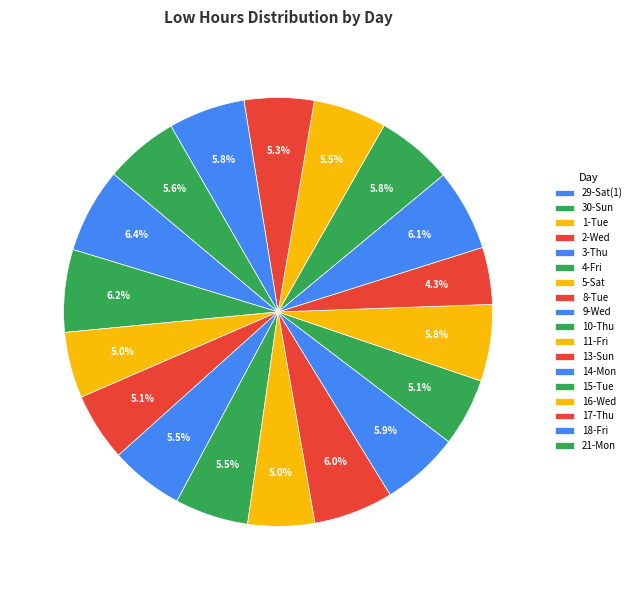

To the nearest percent, what is the average slice percentage?

6%